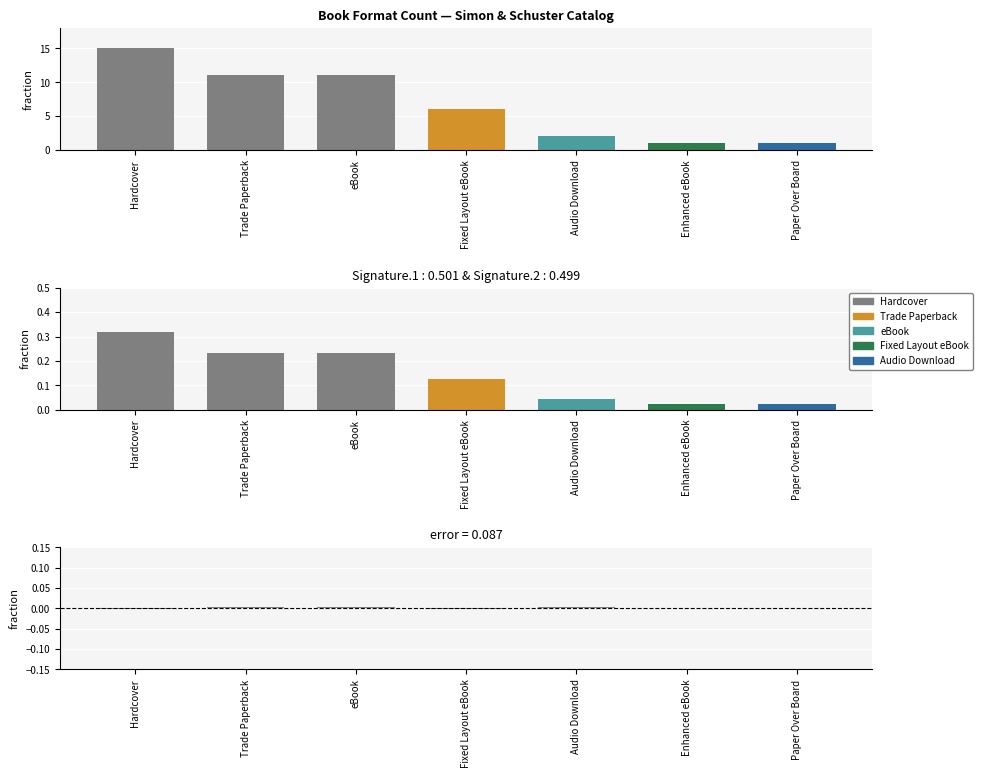

Which category has the lowest value in the Format Count series?

Enhanced eBook